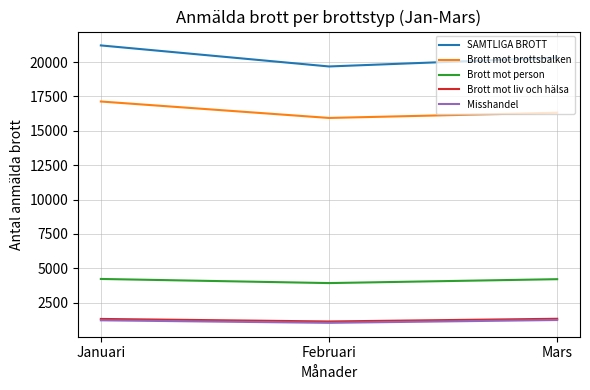

What are all the series names shown in the legend?

SAMTLIGA BROTT, Brott mot brottsbalken, Brott mot person, Brott mot liv och hälsa, Misshandel